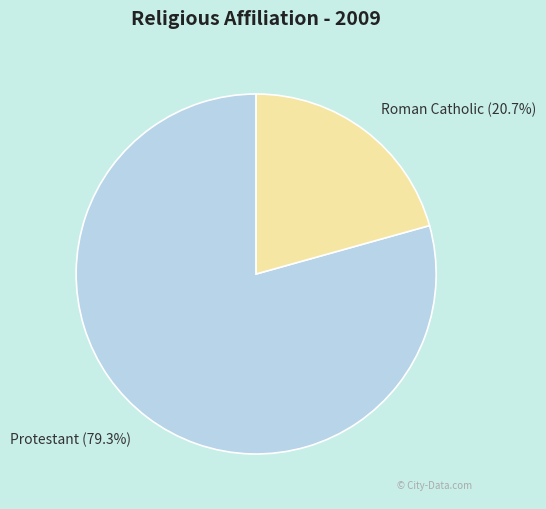

What percentage is the Roman Catholic slice, to the nearest percent?

21%